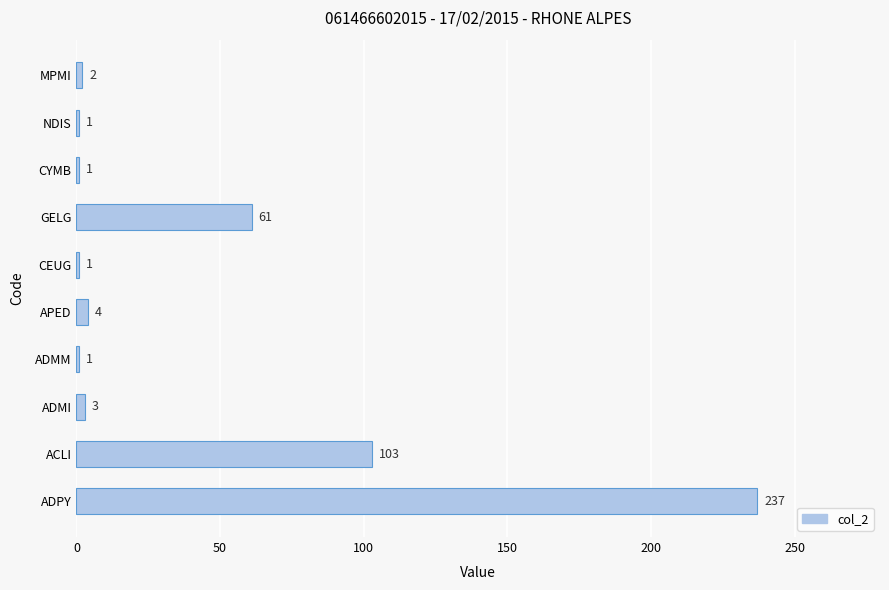

Approximately how many times larger is the value at MPMI compared to APED?

0.5